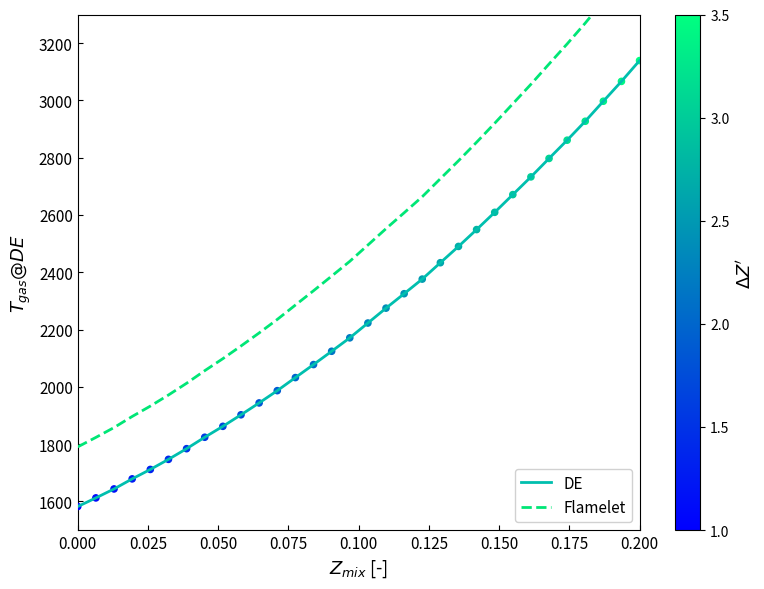

Which series has the largest total across all categories?

Flamelet (estimated)